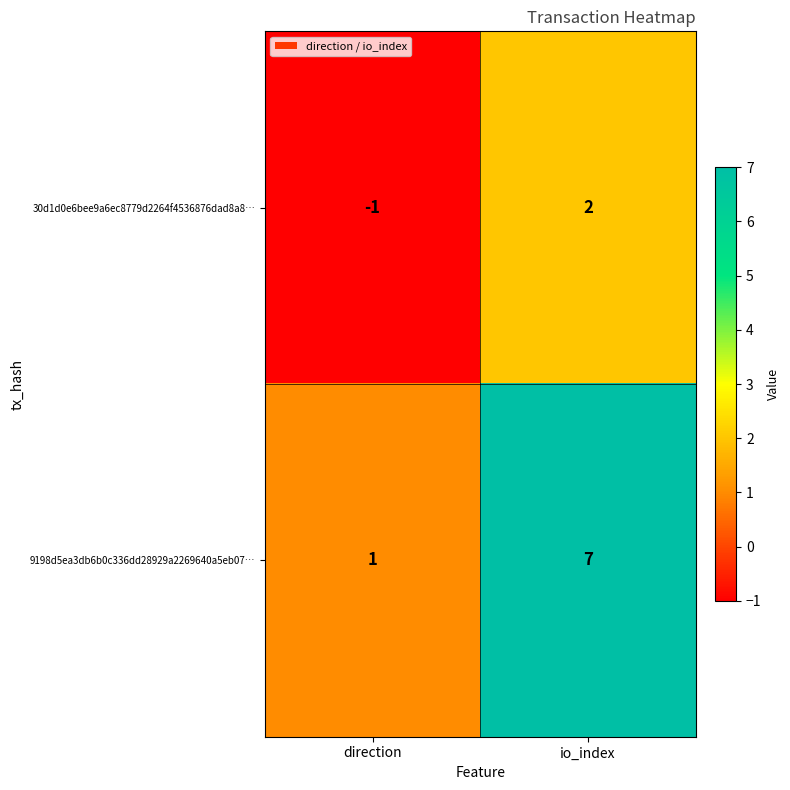

Reading left to right, transcribe all the data shown in this chart.

30d1d0e6bee9a6ec8779d2264f4536876dad8a8…: direction=-1	io_index=2
9198d5ea3db6b0c336dd28929a2269640a5eb07…: direction=1	io_index=7